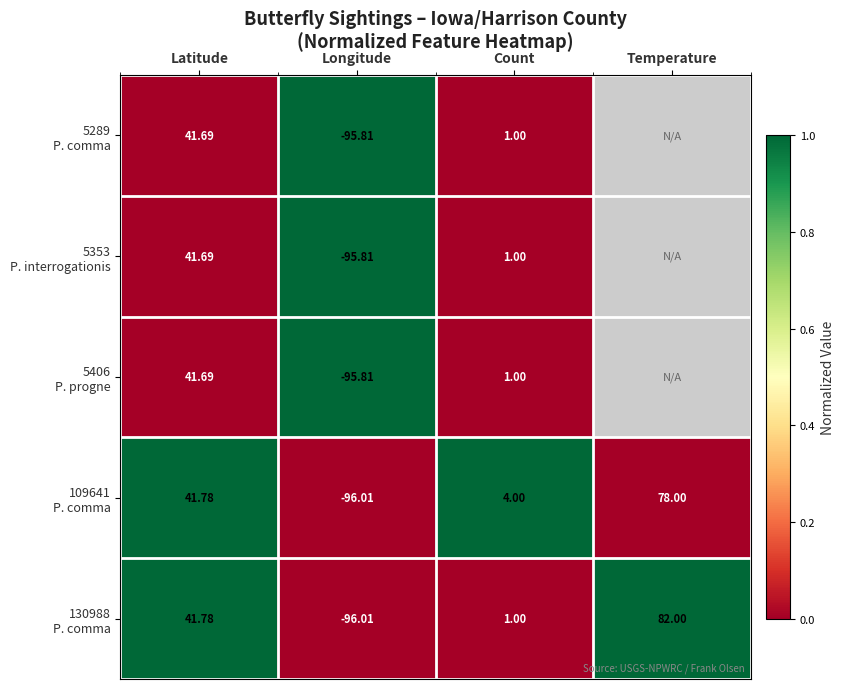

Is the value of 130988 P. comma at Temperature greater than the value of 5406 P. progne at Latitude?

Yes